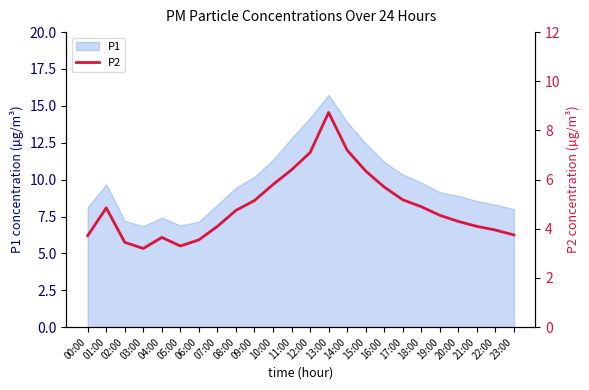

What is the smallest value displayed?

3.2